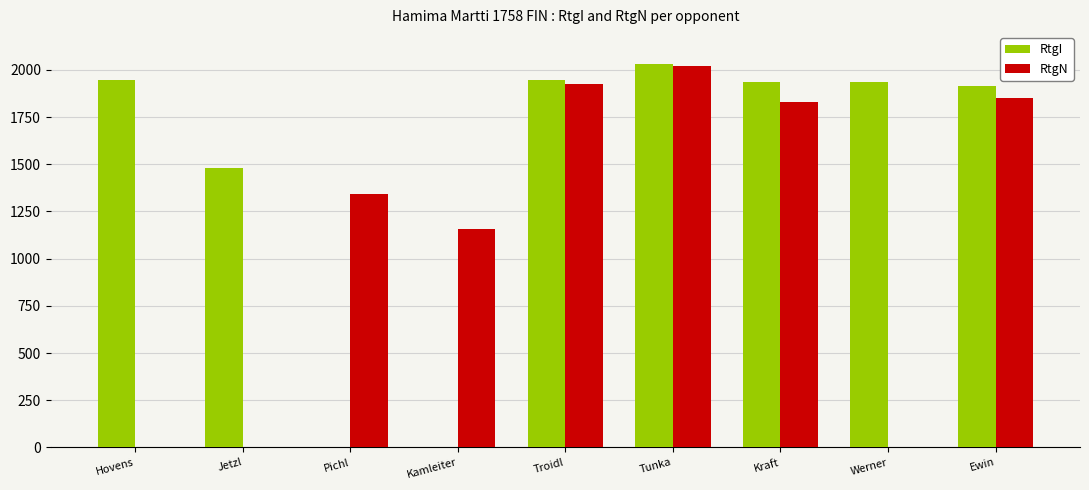

Between Werner and Ewin, which series saw the biggest shift?

RtgN